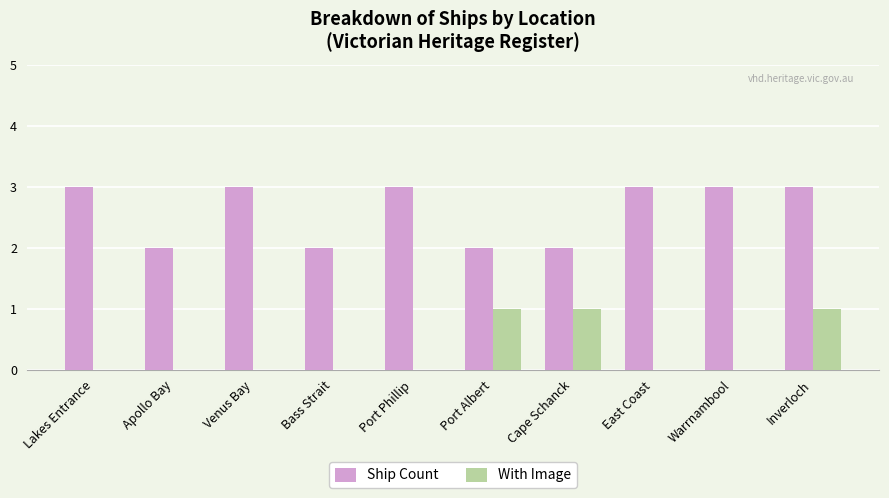

Which series changed the most between Lakes Entrance and Apollo Bay?

Ship Count